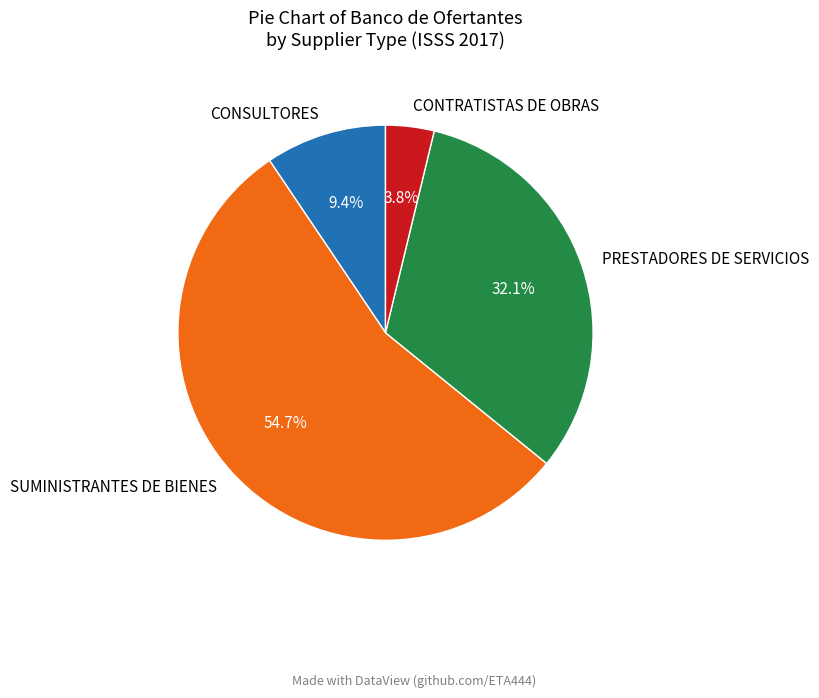

Between CONSULTORES and SUMINISTRANTES DE BIENES, which is larger?

SUMINISTRANTES DE BIENES